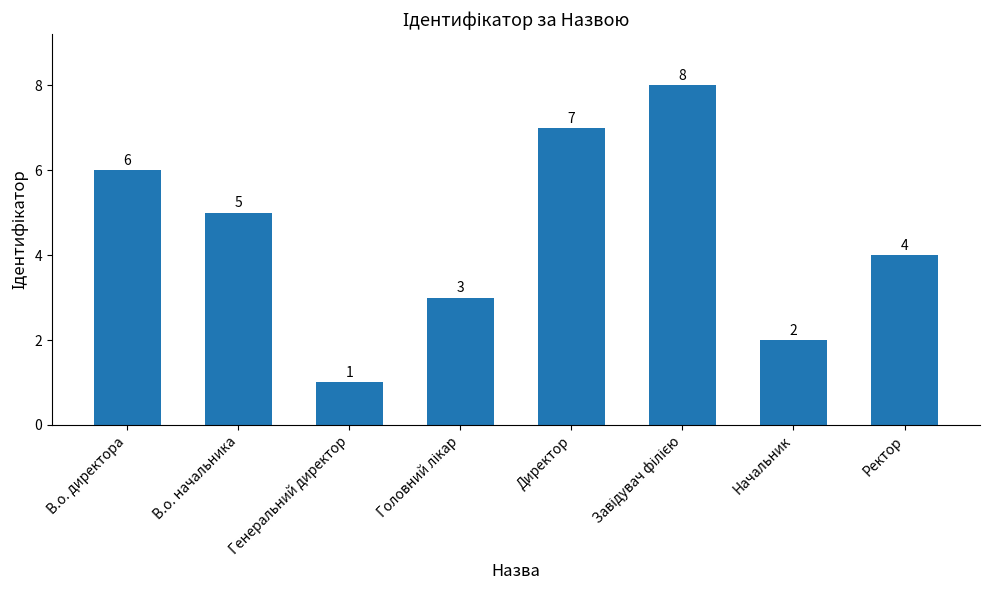

How many series are shown in this chart?

1